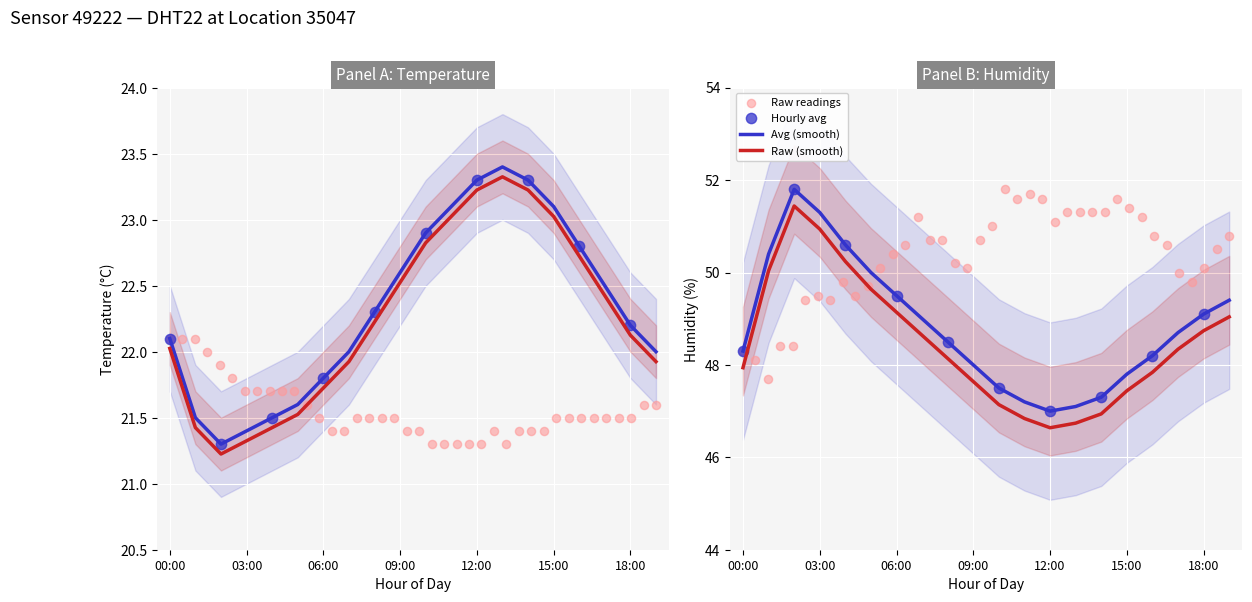

Which series has the largest total across all categories?

humidity